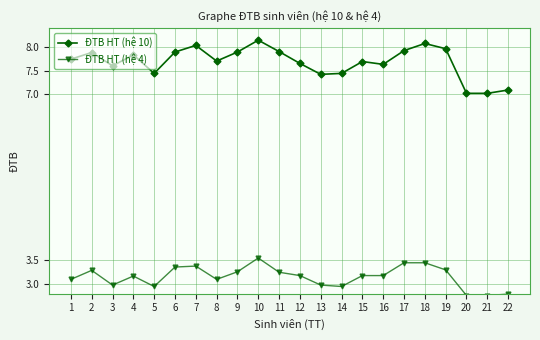

Where is the first local maximum for ĐTB HT (hệ 10)?

2